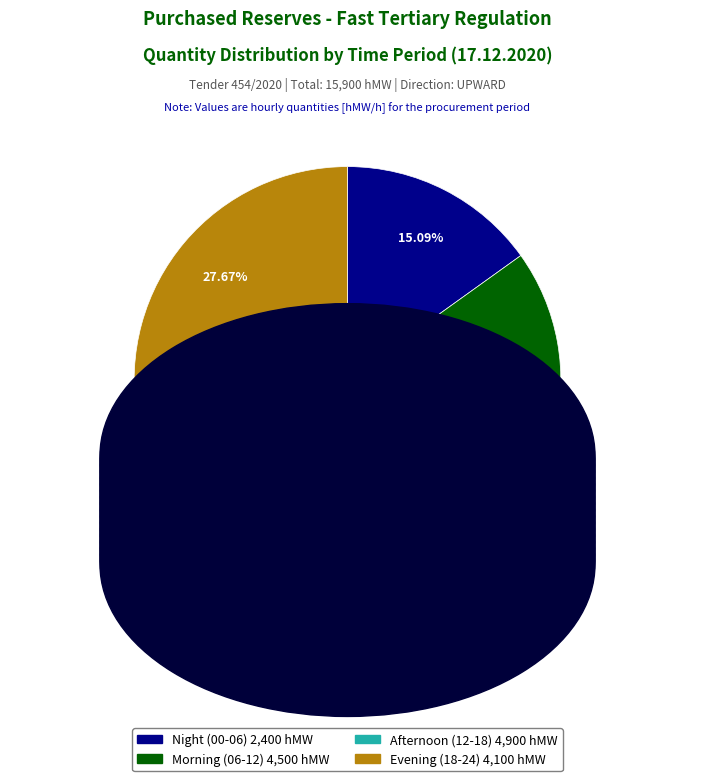

Approximately how many times larger is the value at Evening (18-24) 4,100 hMW compared to Night (00-06) 2,400 hMW?

1.8